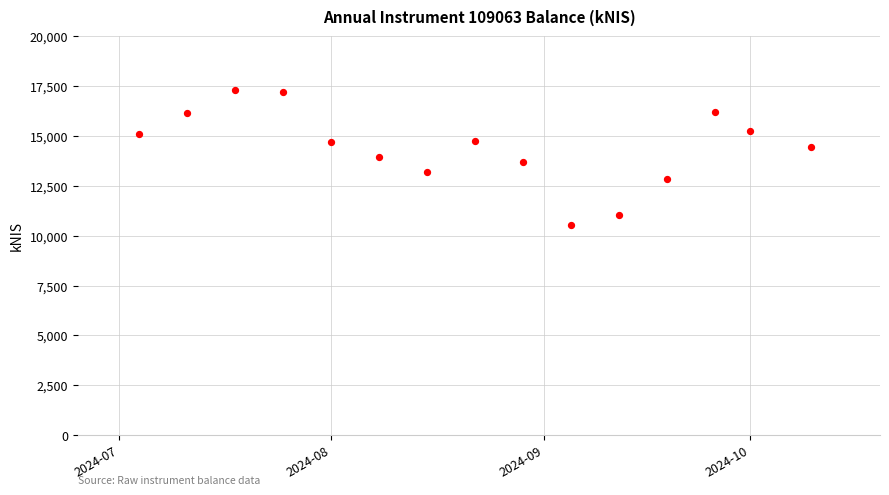

What is the range of X values (max minus min)?

98.0